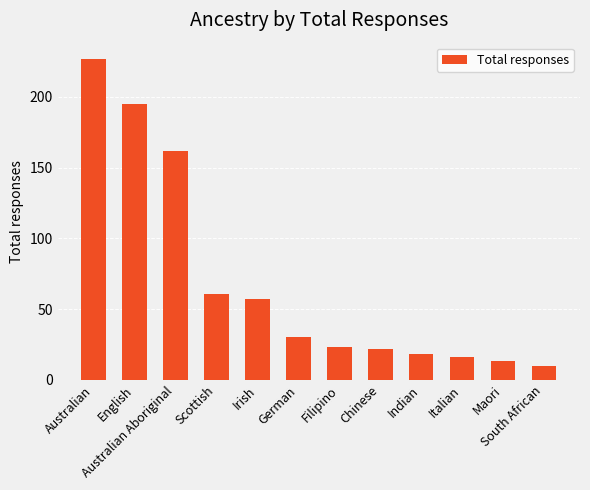

What is the difference between the maximum and minimum values?

217